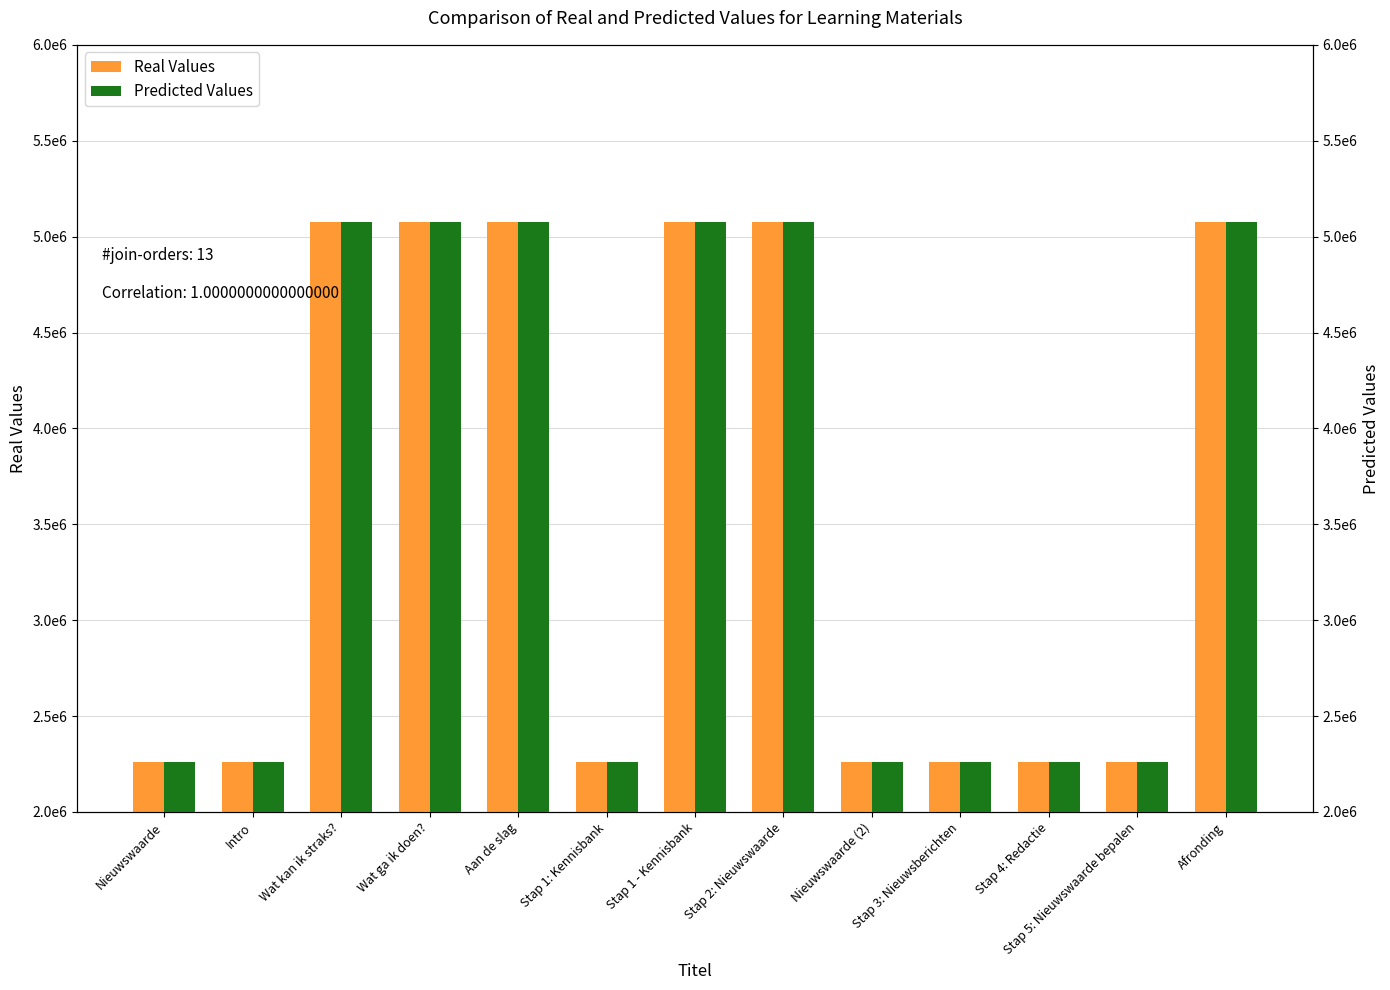

Is the value of Real Values at Aan de slag greater than the value of Predicted Values at Nieuwswaarde?

Yes